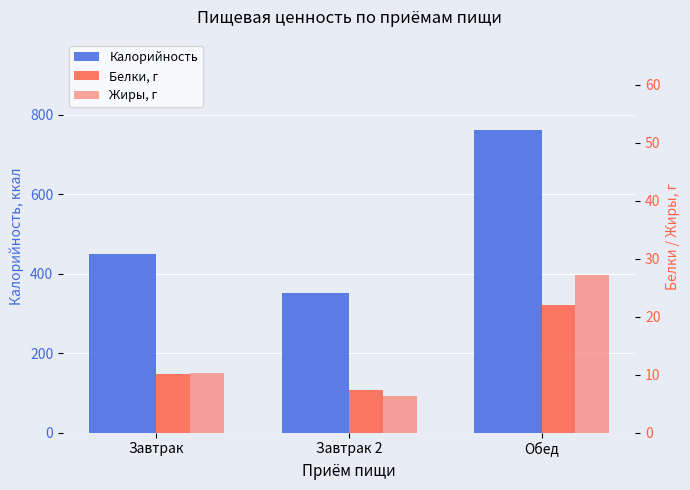

At which label does Калорийность reach its peak?

Обед